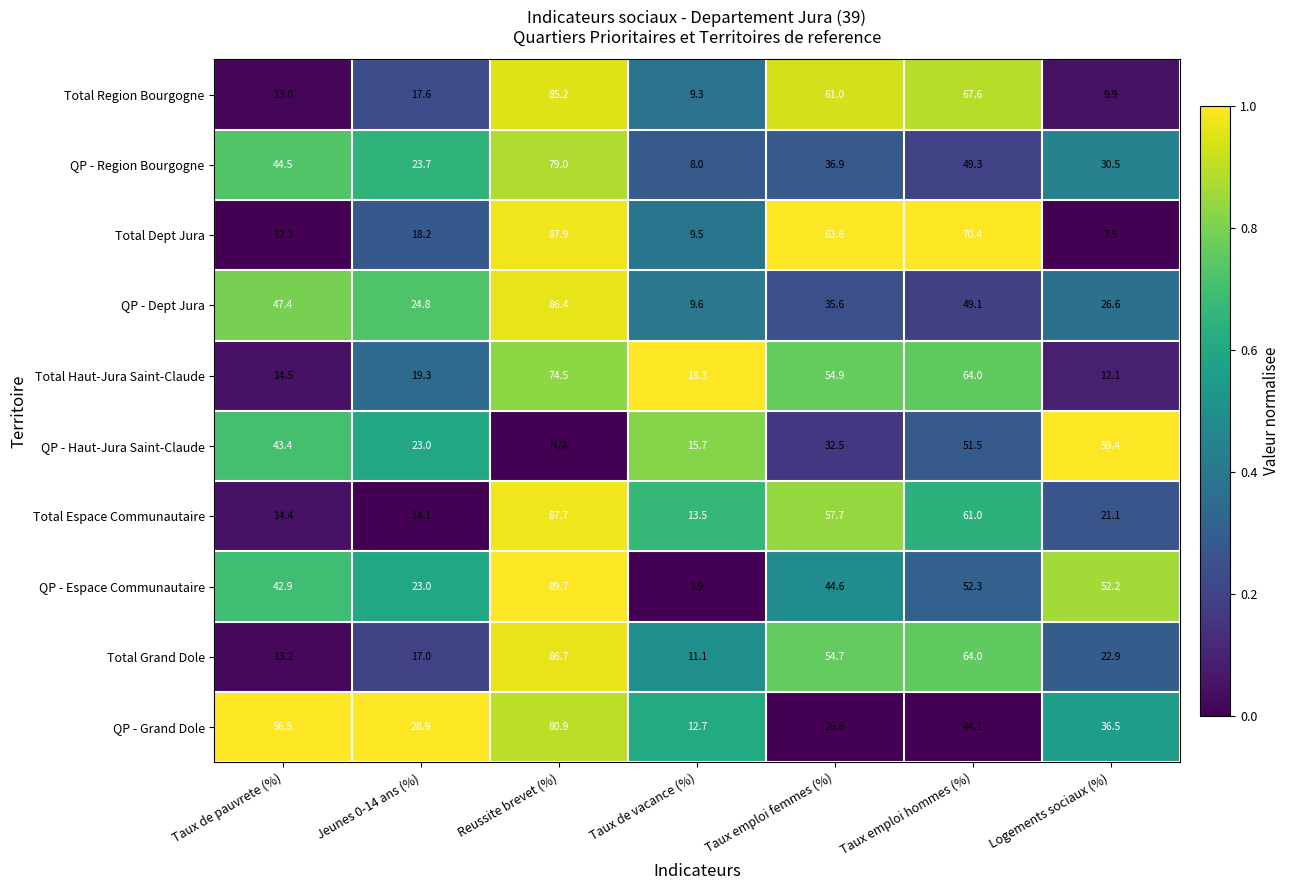

List the labels in order of Total Dept Jura value, largest first.

Reussite brevet (%), Taux emploi hommes (%), Taux emploi femmes (%), Jeunes 0-14 ans (%), Taux de pauvrete (%), Taux de vacance (%), Logements sociaux (%)